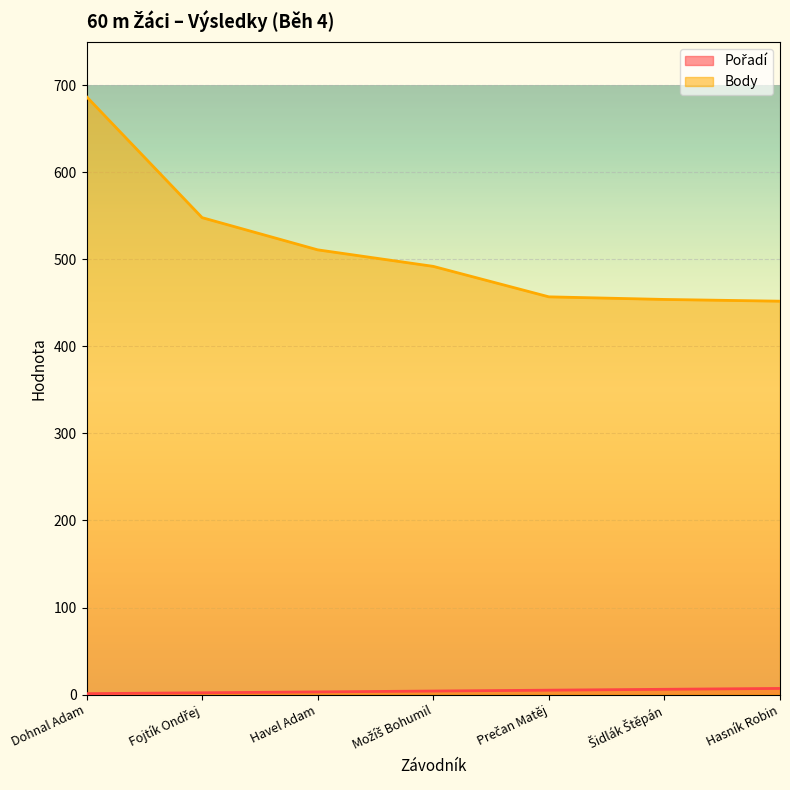

Rank the series at Hasník Robin from highest to lowest value.

Body, Pořadí